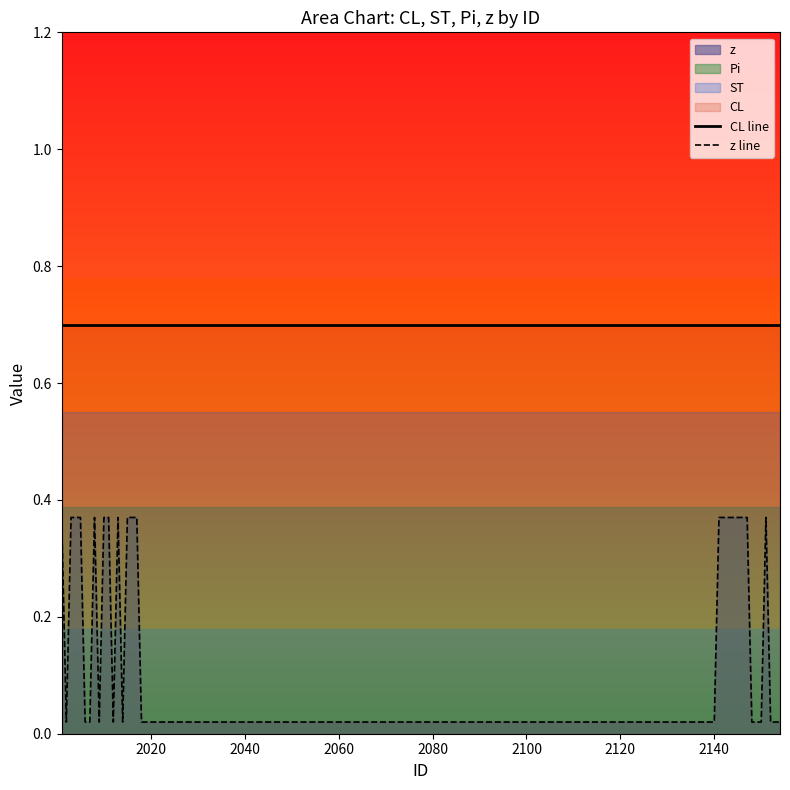

True or false: CL line and z line cross at least once.

False